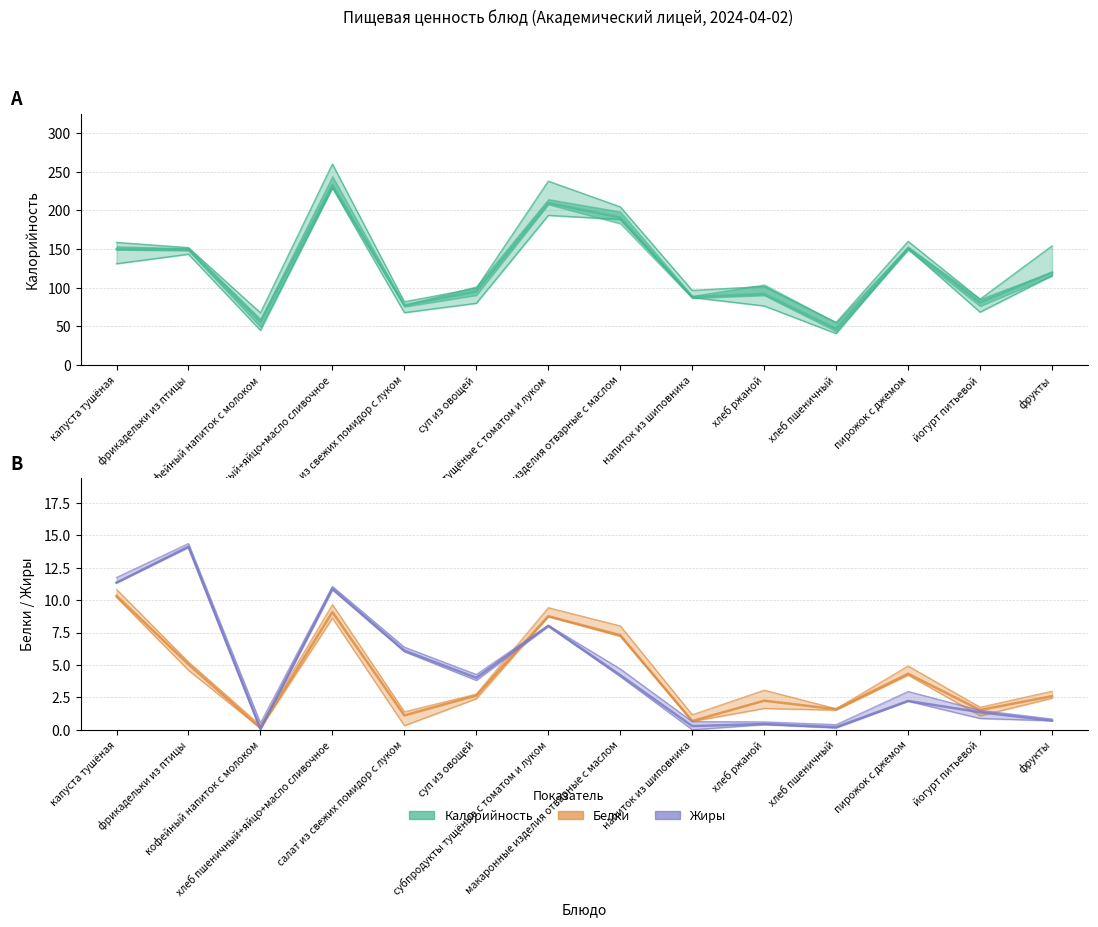

Which has a higher value, фрукты or субпродукты тущёные с томатом и луком?

субпродукты тущёные с томатом и луком